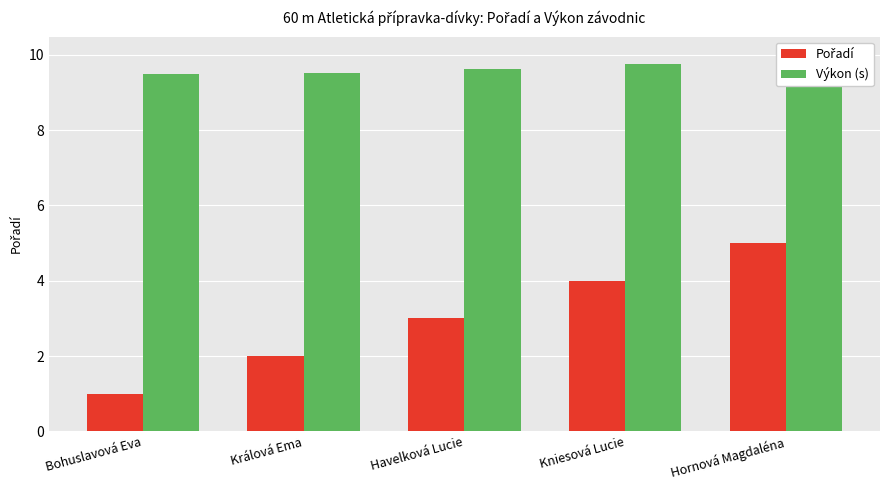

What is the sum of the Výkon (s) values at Hornová Magdaléna and Havelková Lucie?

19.6